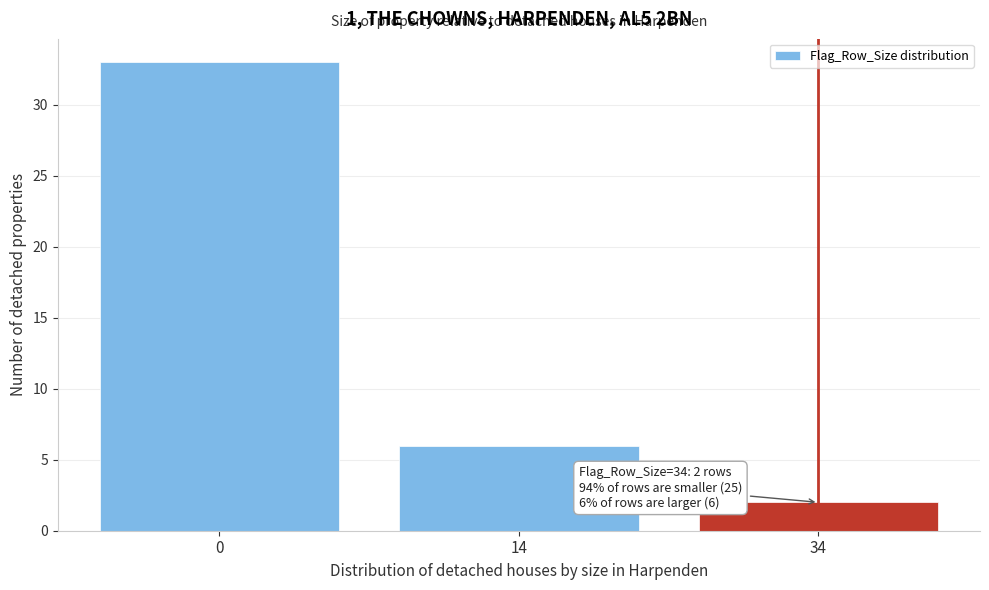

Reading left to right, extract all data points from this chart.

0=33	14=6	34=2